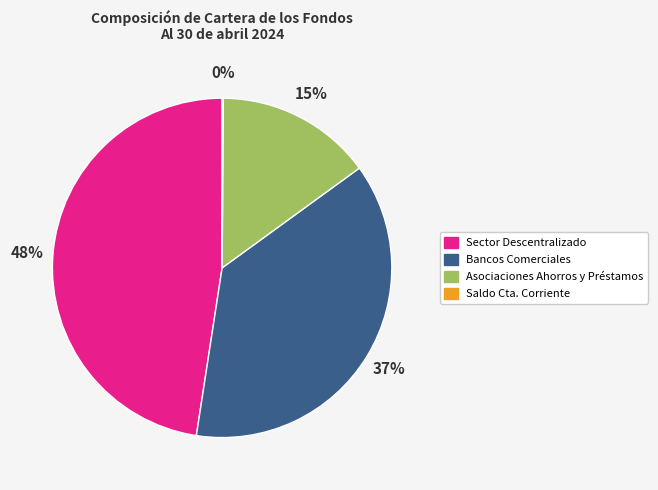

To the nearest percent, what is the combined percentage of Bancos Comerciales and Asociaciones Ahorros y Préstamos?

52%